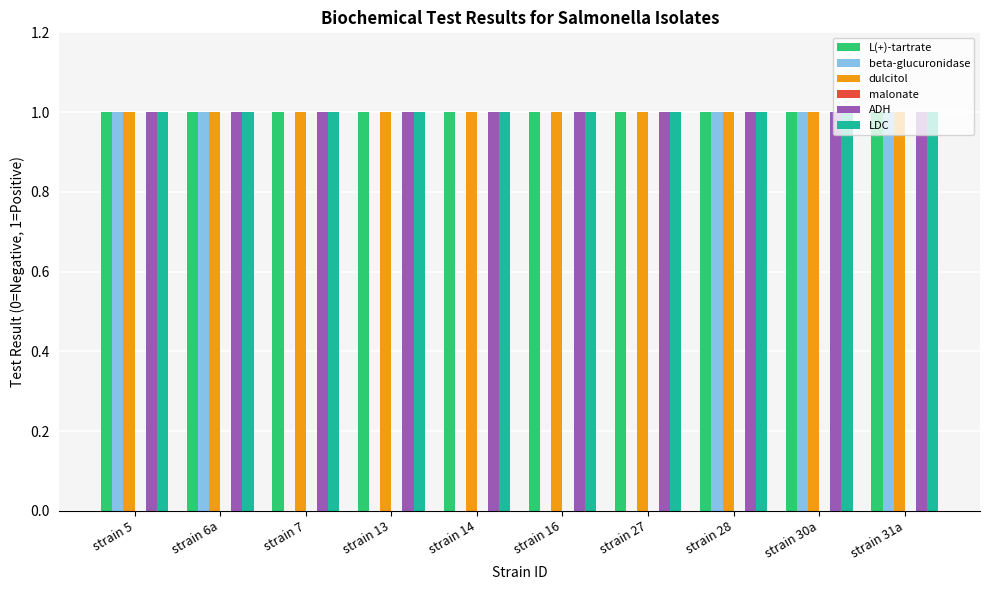

What is the total value across all series at strain 5?

5